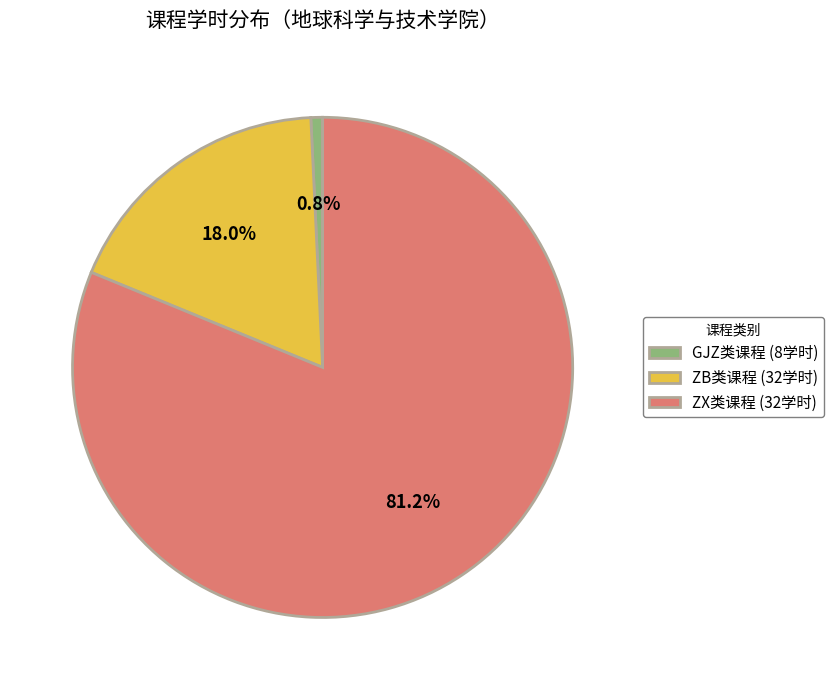

Does any single category account for the majority?

Yes